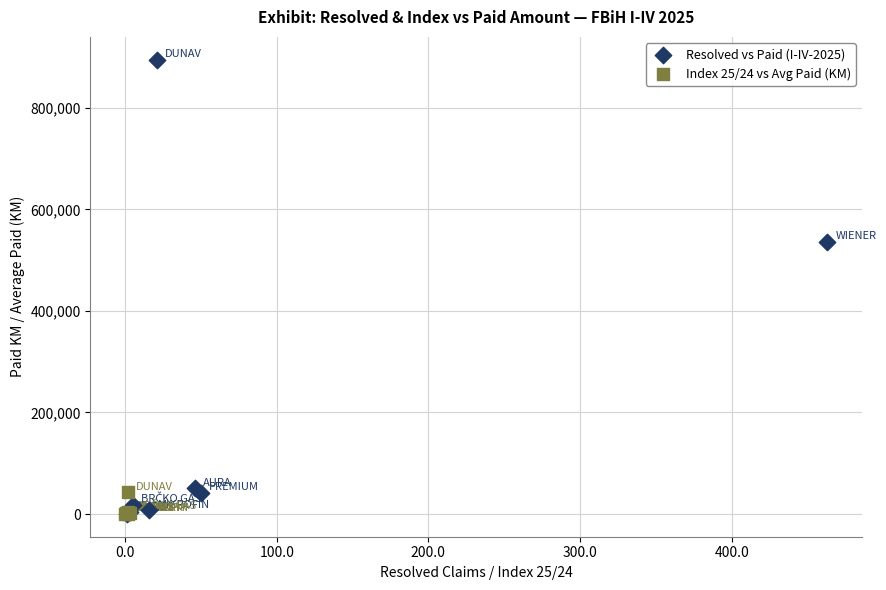

What are all the series names shown in the legend?

Resolved vs Paid (I-IV-2025), Index 25/24 vs Avg Paid (KM)